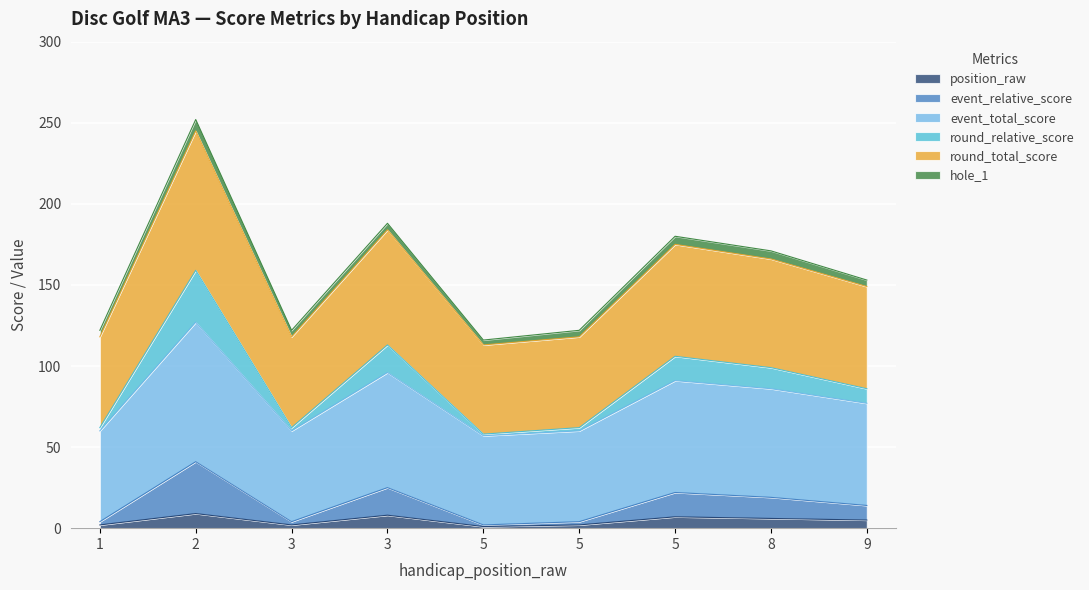

Which category has the highest value in the event_total_score series?

2